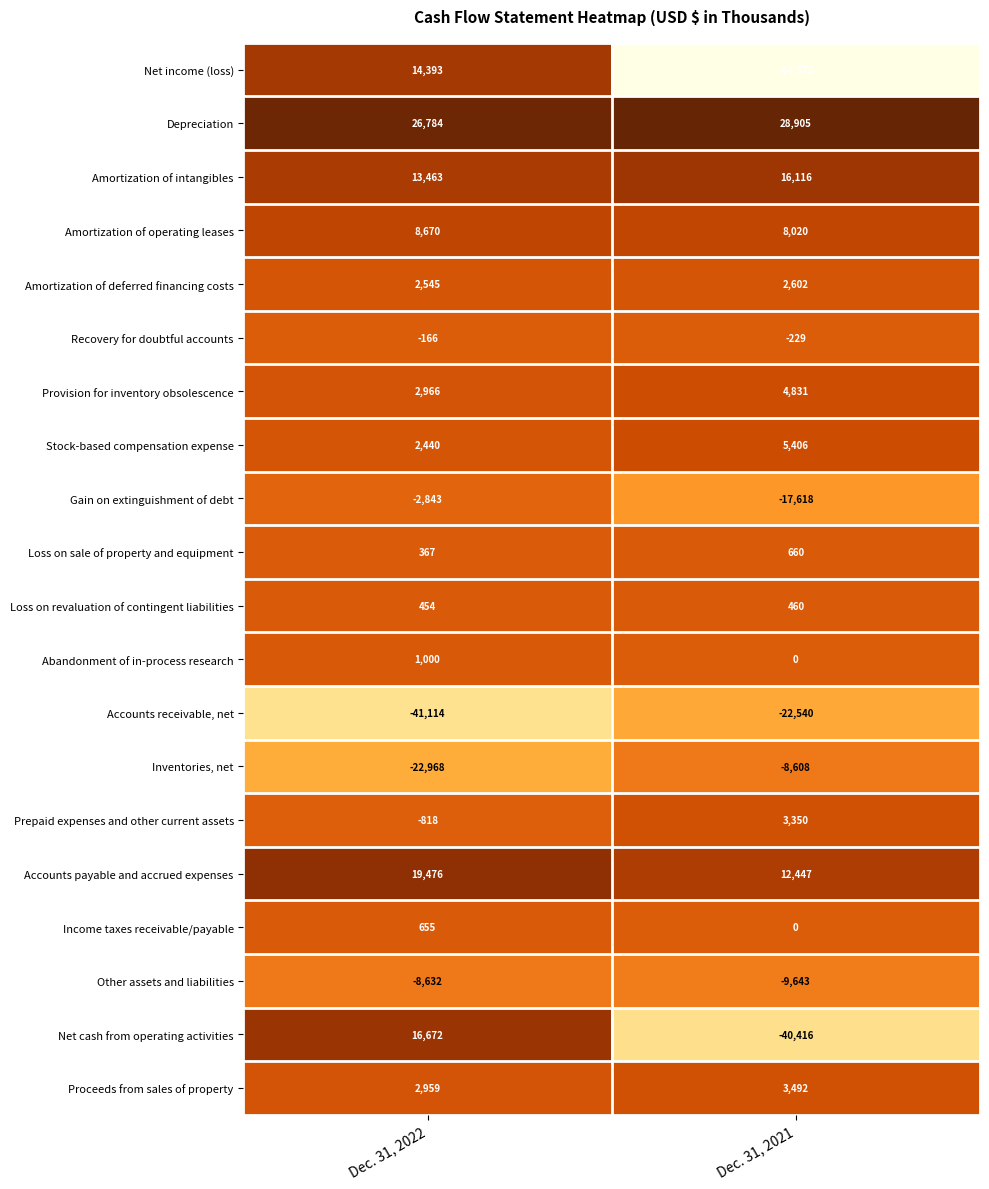

What is the spread (max minus min) of values at Dec. 31, 2021?

93480